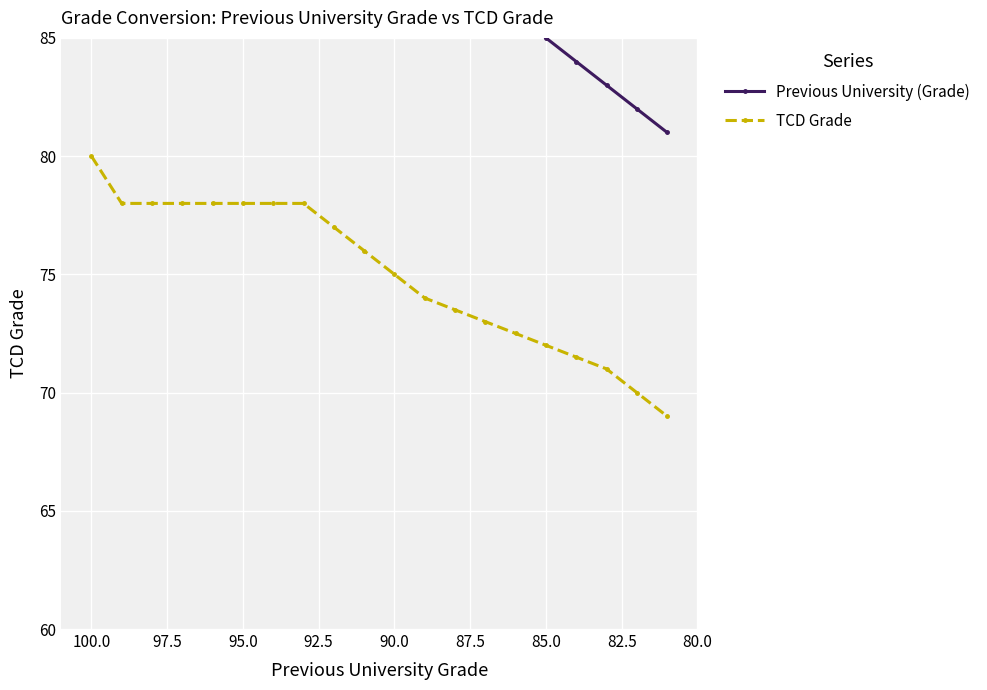

Where does the Previous University (Grade) series first go above 91?

100.0